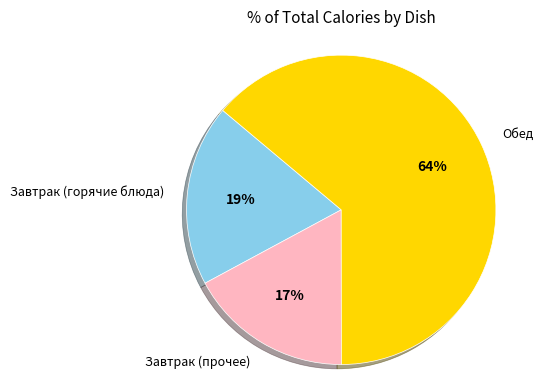

Is there any slice that represents more than half of the pie?

Yes